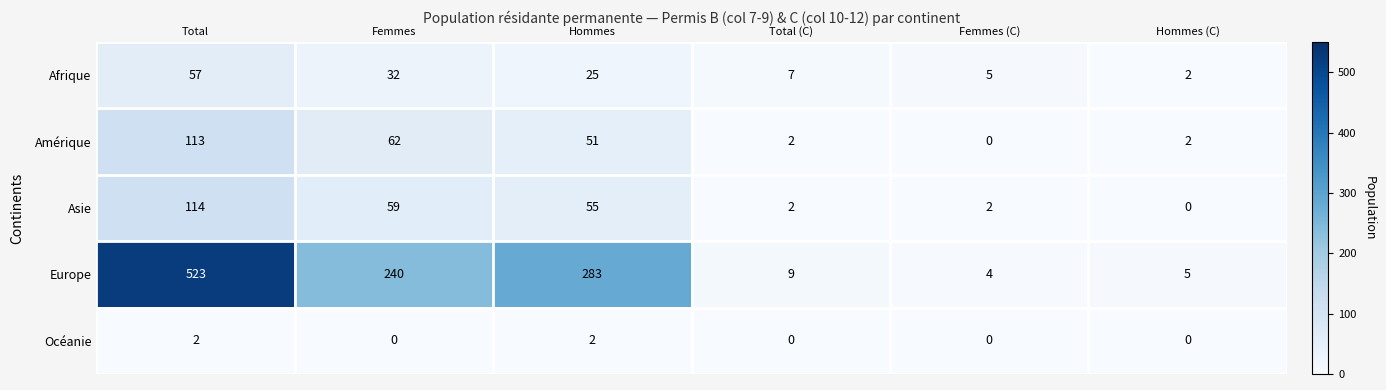

At which category does the chart reach its peak across all series?

Total